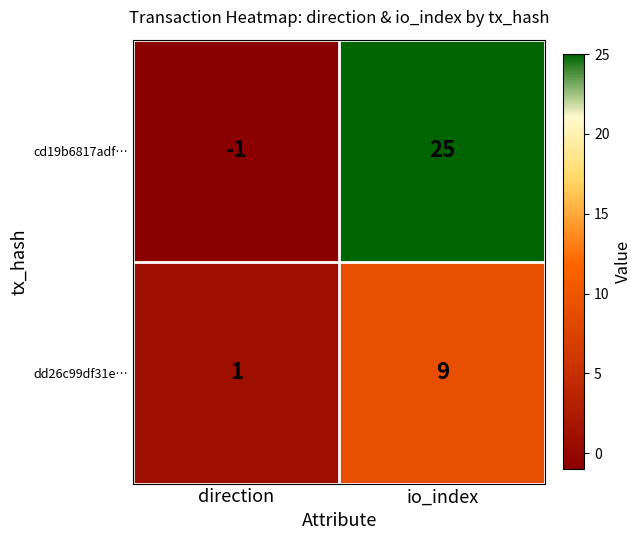

Which series has the largest total across all categories?

cd19b6817adf…